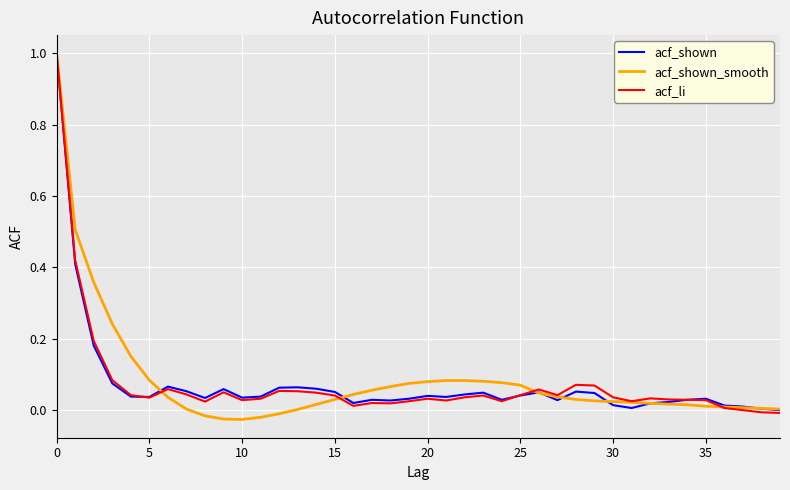

What is the maximum value for acf_shown_smooth?

1.0